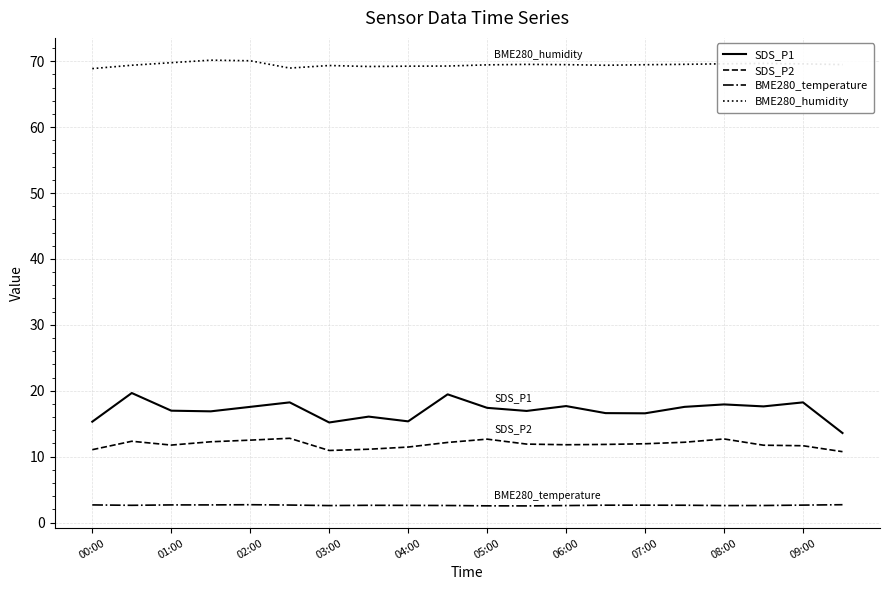

What is the lowest value of the SDS_P1 series?

13.6